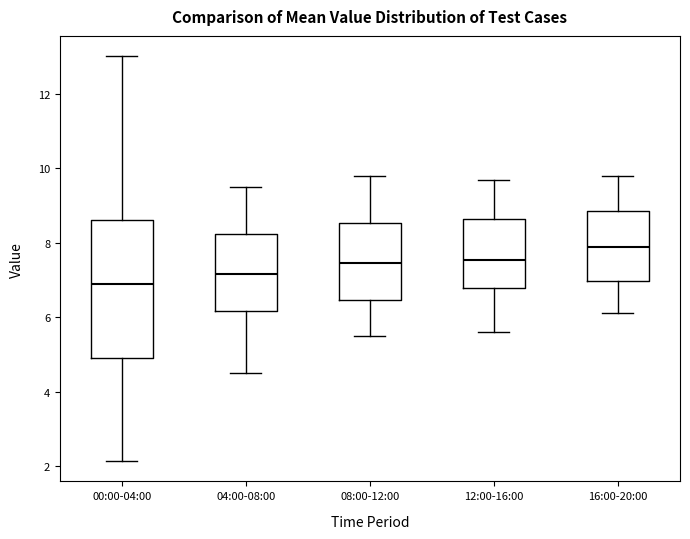

Which box has the lowest median line?

00:00-04:00